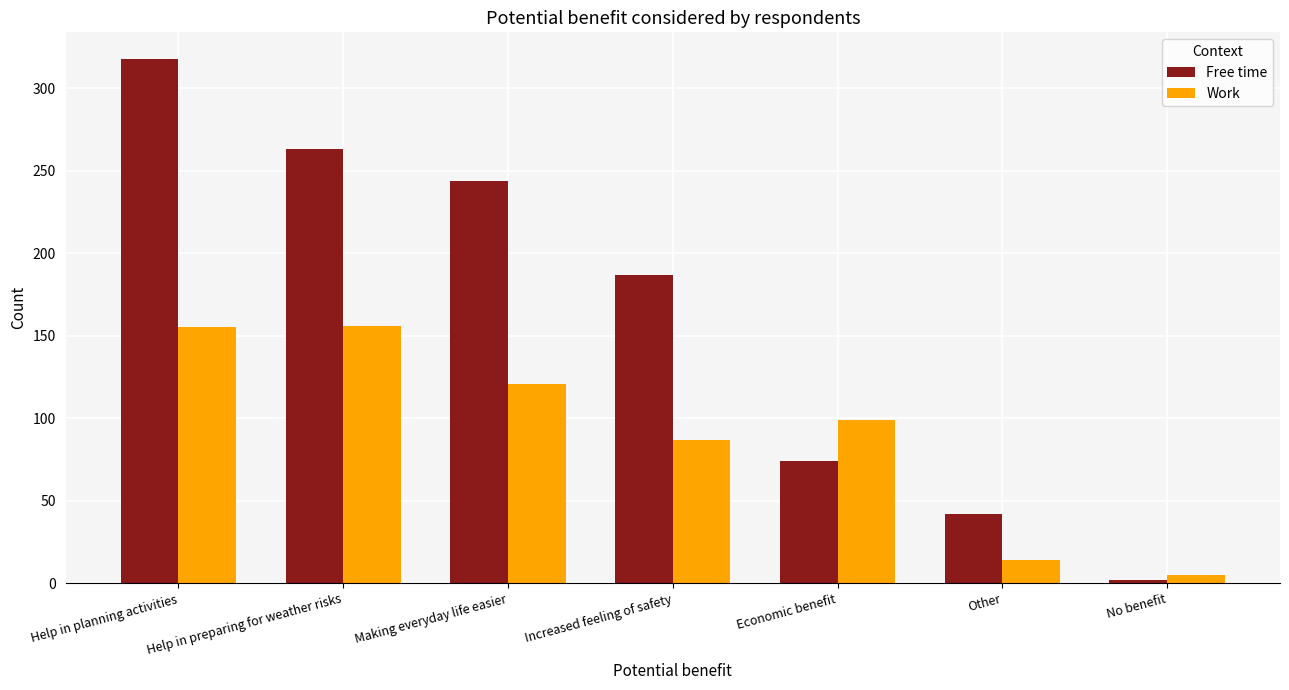

What is the label of the 1st bar from the left?

Help in planning activities